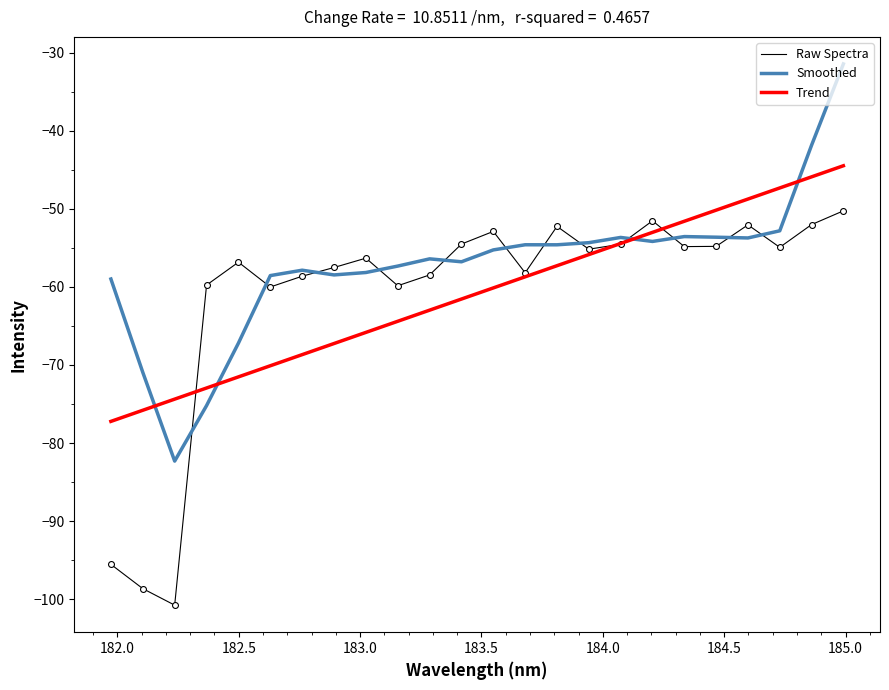

Which series has the largest total across all categories?

Smoothed